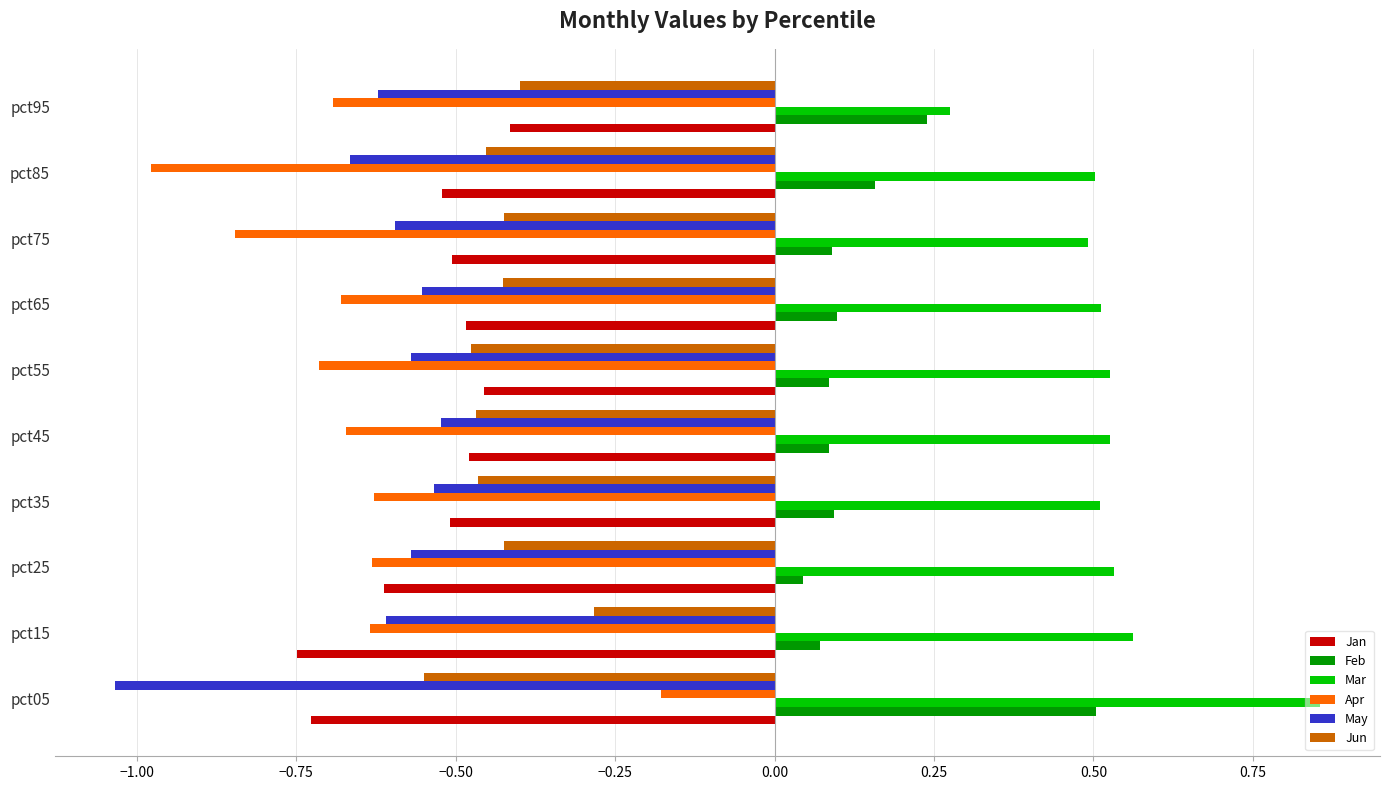

The value of May at pct65 is -0.9. True or false?

False